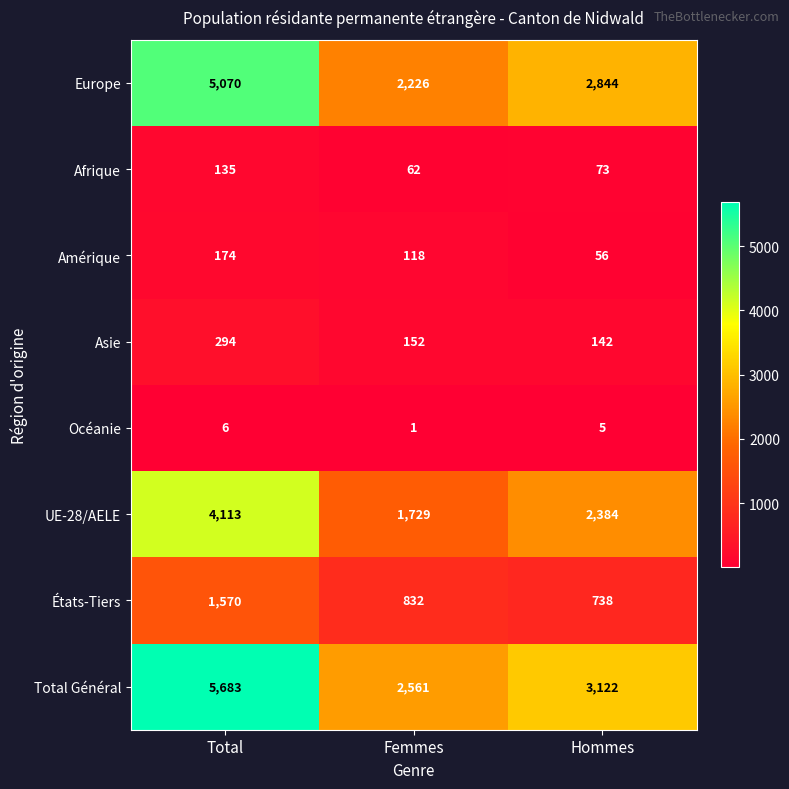

Which series has the largest range (max minus min)?

Total Général